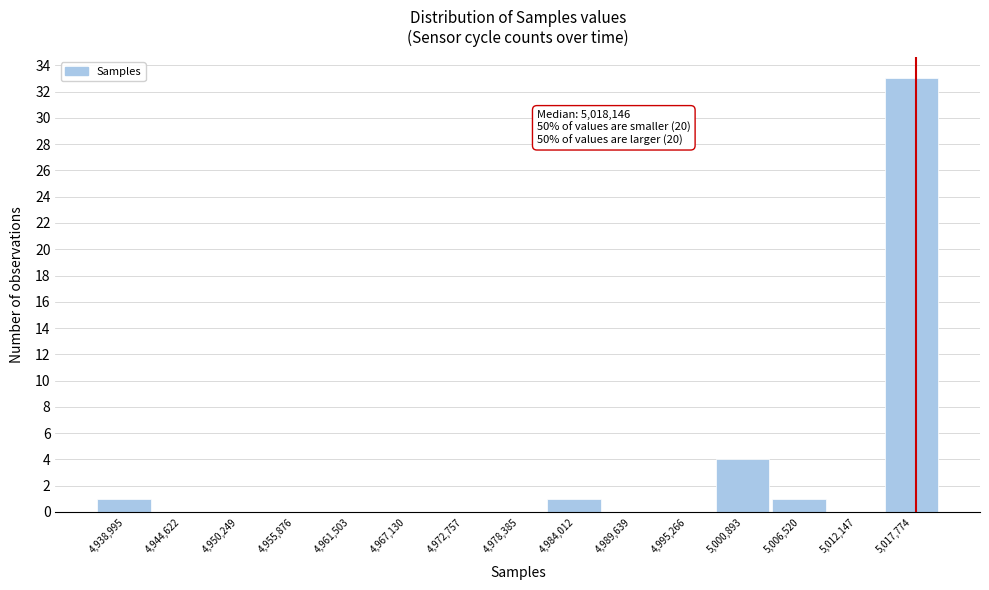

Over which range of the x-axis is the bar tallest?

5015000 to 5021000